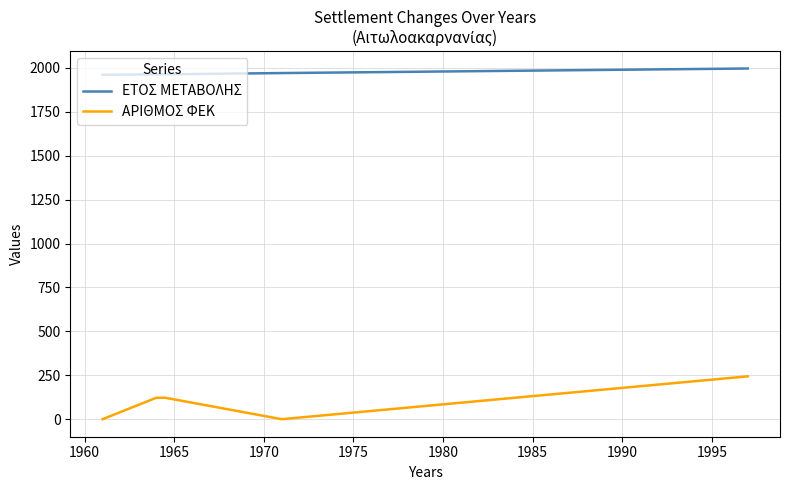

Rank the series by their maximum value, from highest to lowest.

ΕΤΟΣ ΜΕΤΑΒΟΛΗΣ, ΑΡΙΘΜΟΣ ΦΕΚ